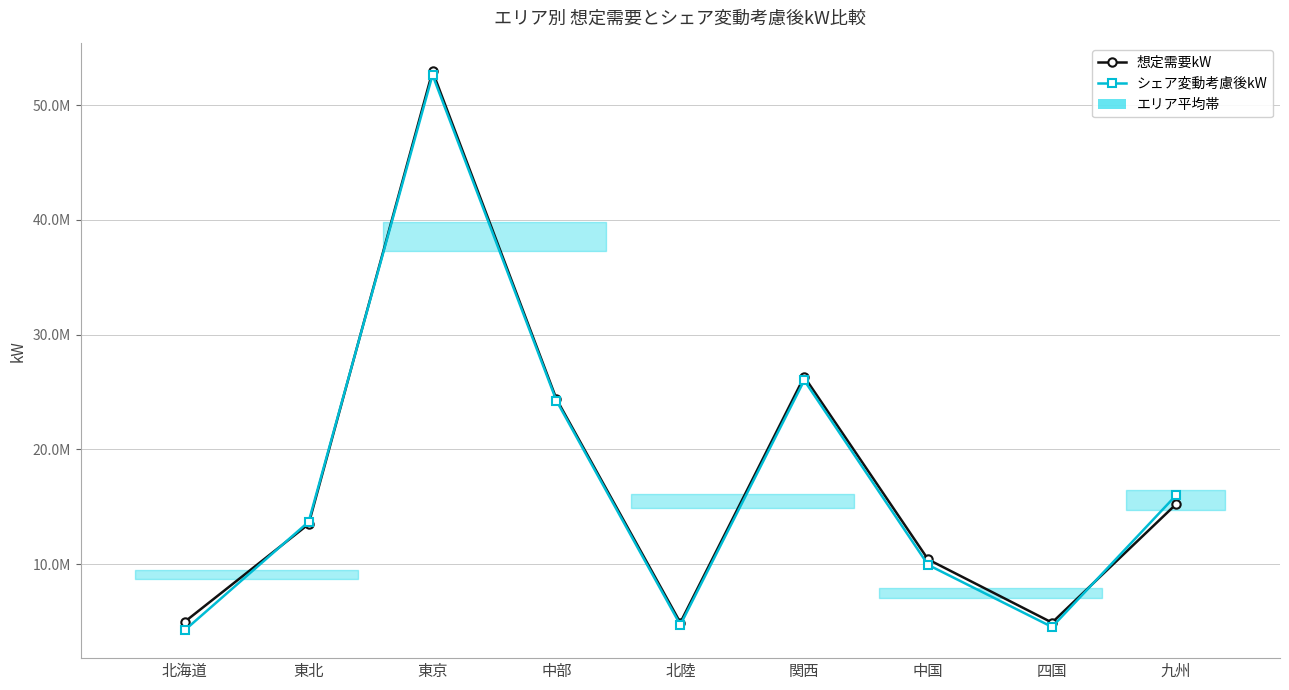

Which has a higher value, 関西 or 東北?

関西